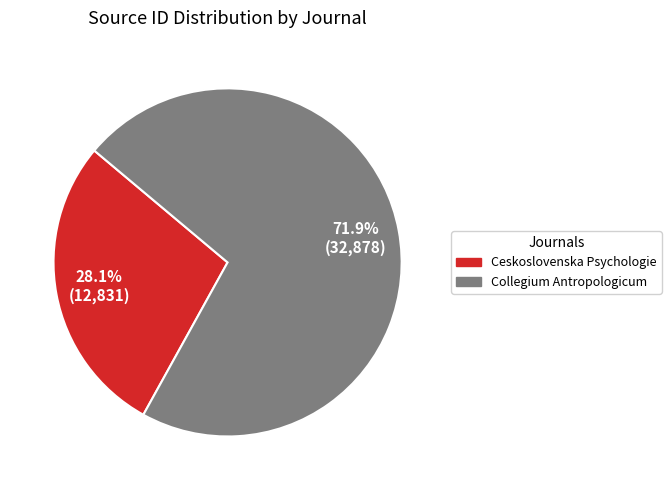

To the nearest percent, what is the average slice percentage?

50%